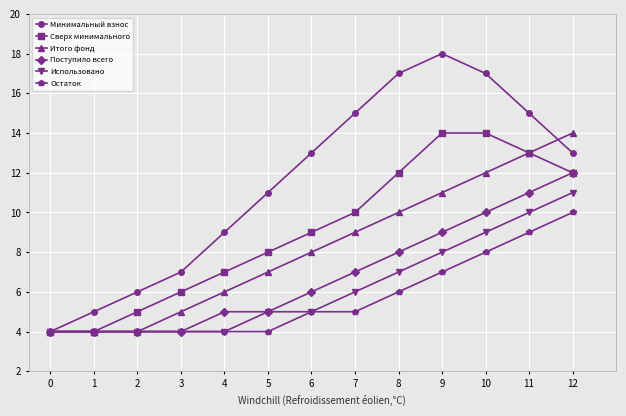

What is the total value across all series at 3?

30